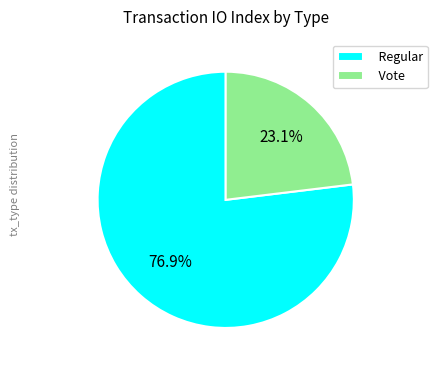

Rank the categories by value from highest to lowest.

Regular, Vote